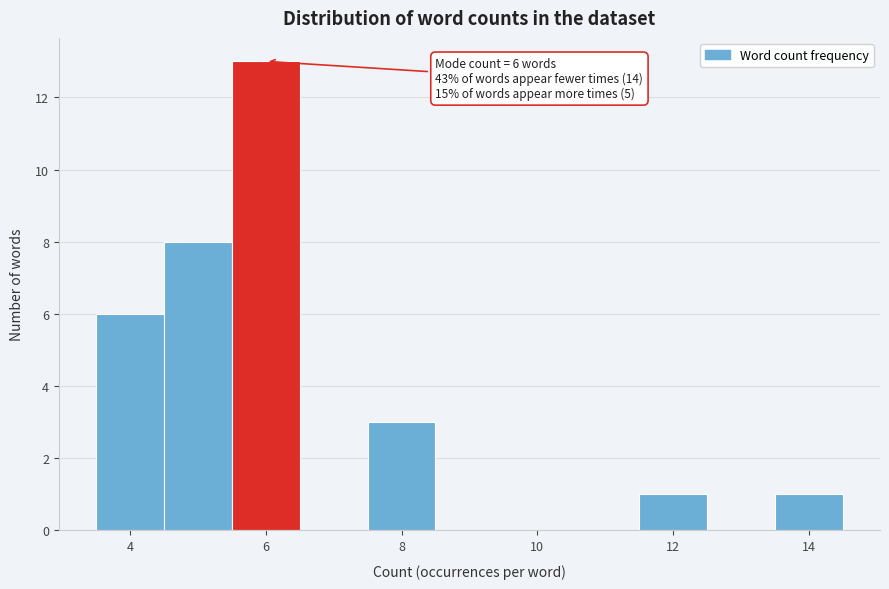

Which range on the x-axis has the tallest bar?

5.5 to 6.5